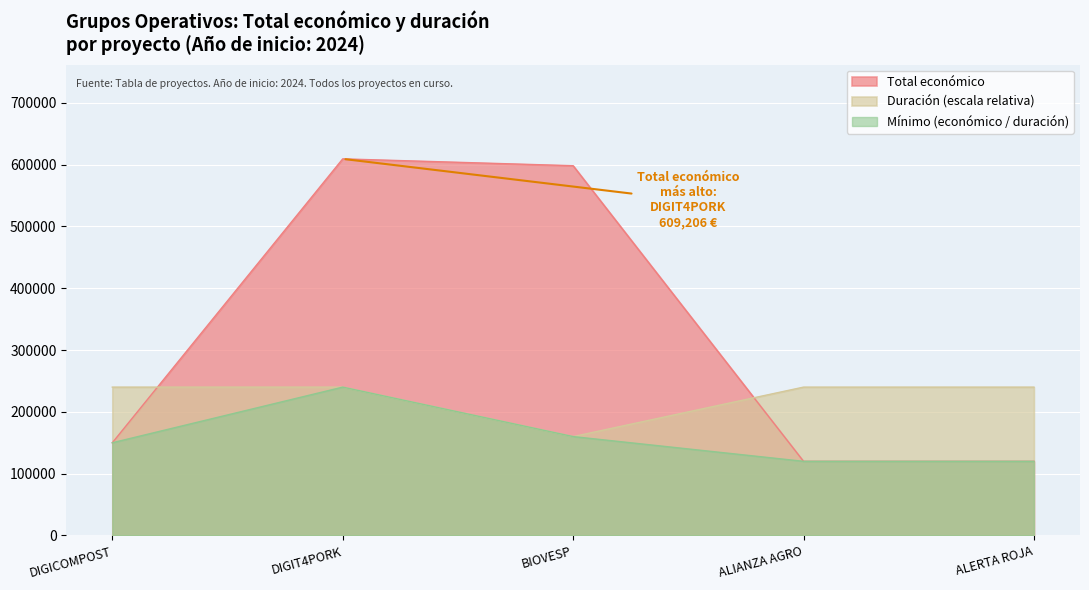

How many lines are shown in the chart?

3